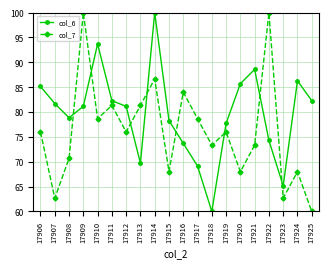

Between which two adjacent categories do col_7 and col_6 first intersect?

17908 and 17909